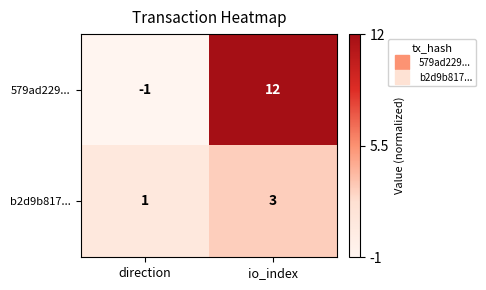

At which label does b2d9b817... reach its minimum?

direction